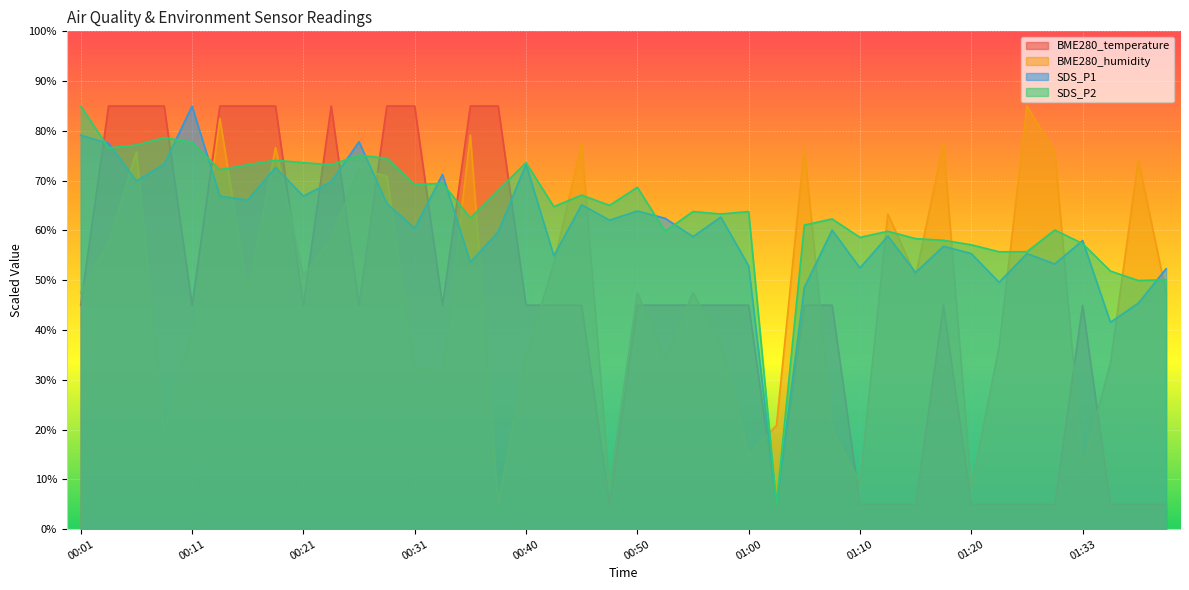

In BME280_temperature, how many points are lower than both neighbors (excluding endpoints)?

6